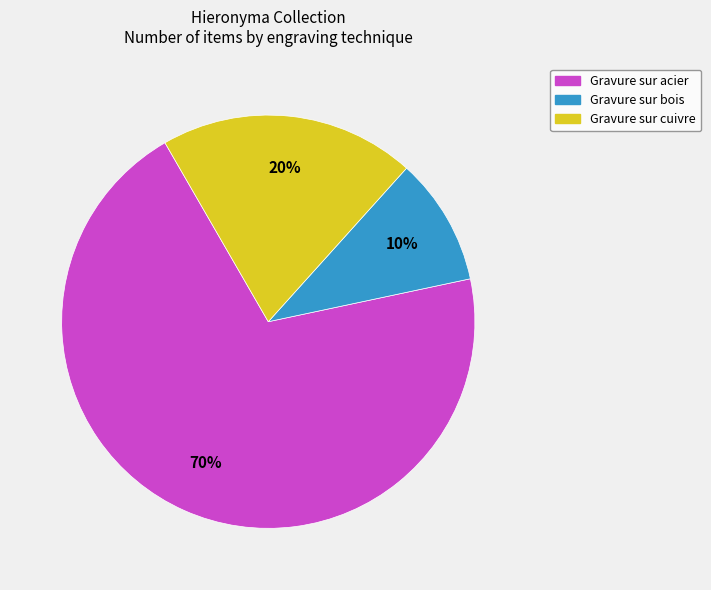

To the nearest percent, what is the difference between the largest and smallest slice percentages?

60%